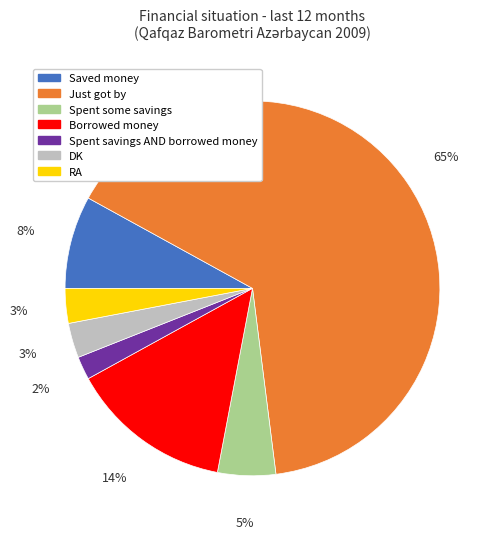

Is the sum of Borrowed money and DK greater than half?

No